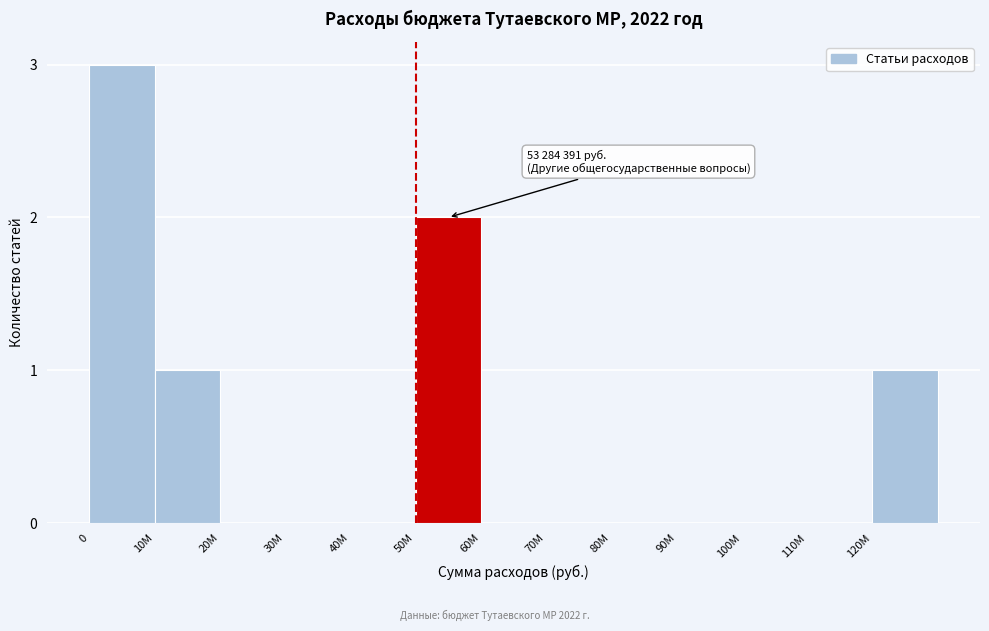

Reading left to right, transcribe all the data shown in this chart.

0=3	10M=1	20M=0	30M=0	40M=0	50M=2	60M=0	70M=0	80M=0	90M=0	100M=0	110M=0	120M=1